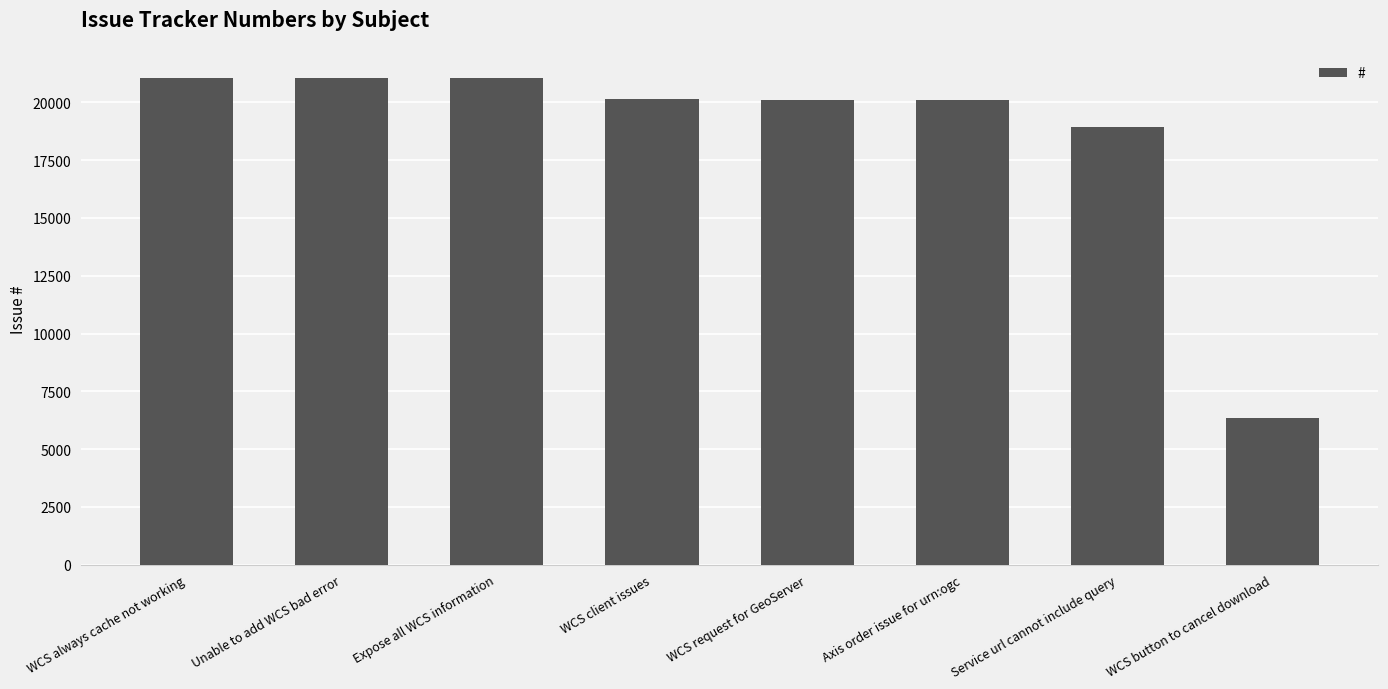

What is the sum of all values?

148731